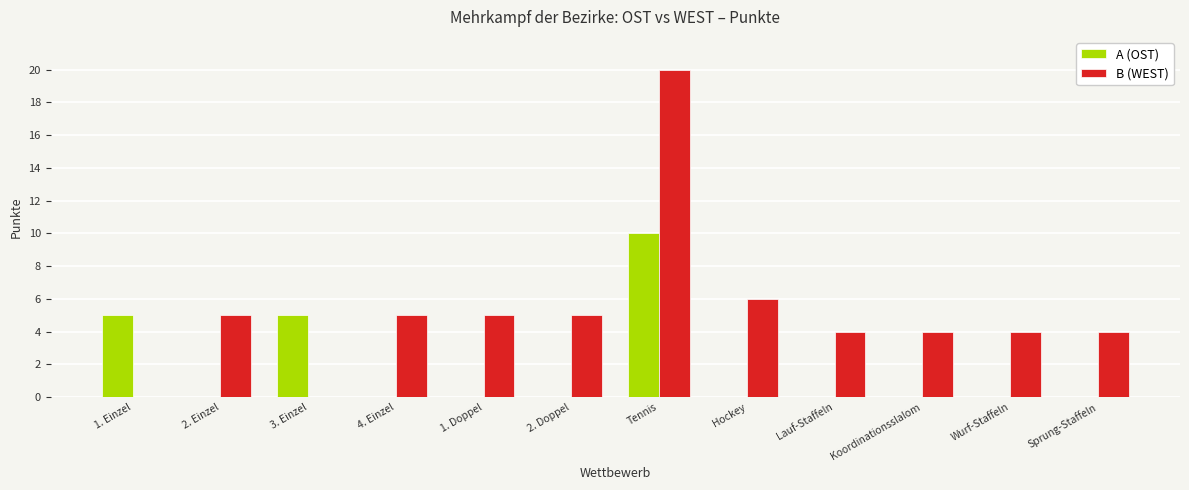

How many data points does each series have?

12